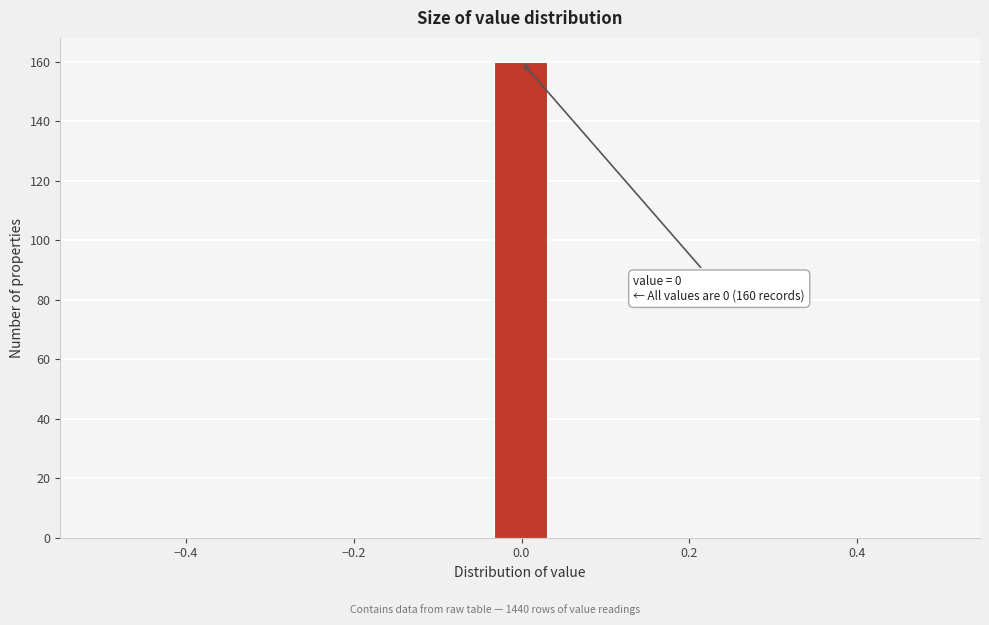

Read against the x-axis, roughly where is the centre of the tallest bar?

0.00